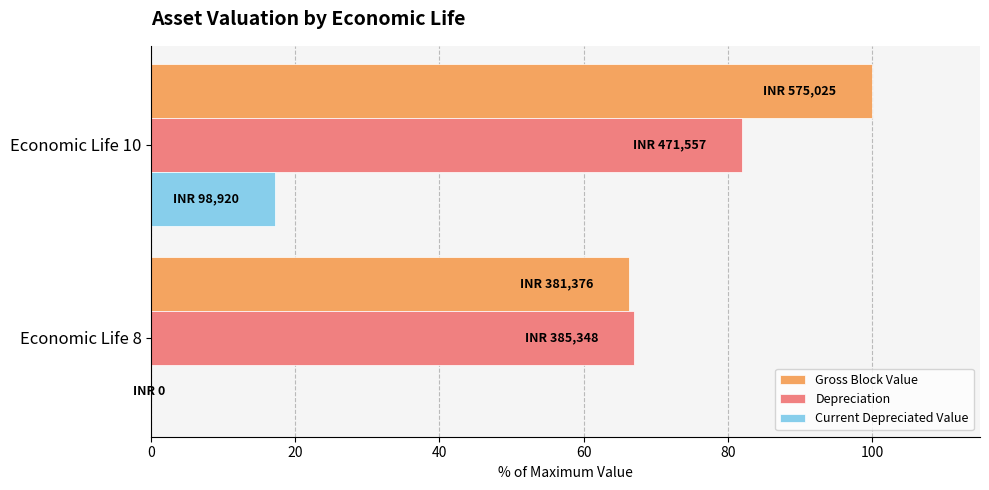

What is the average value of the Gross Block Value series?

83.2